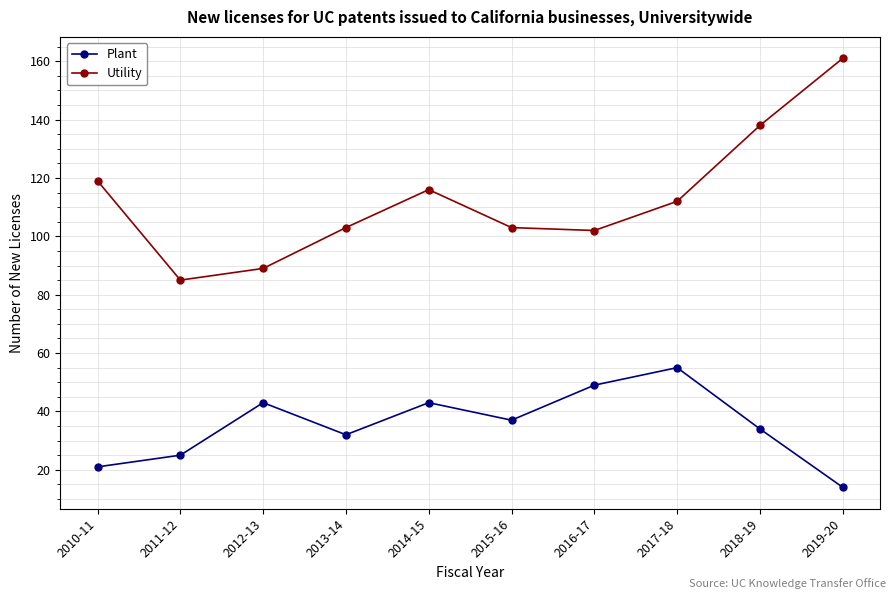

What is the value of the Utility point at the 6th from the left?

103